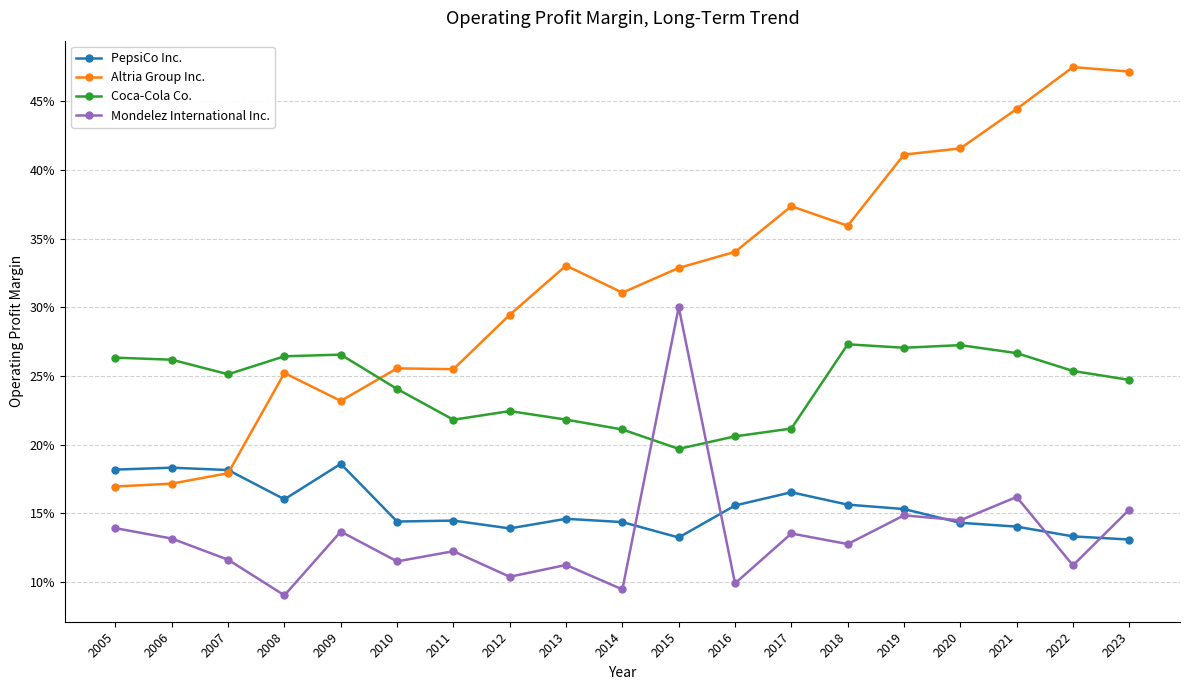

What are all the series names shown in the legend?

PepsiCo Inc., Altria Group Inc., Coca-Cola Co., Mondelez International Inc.